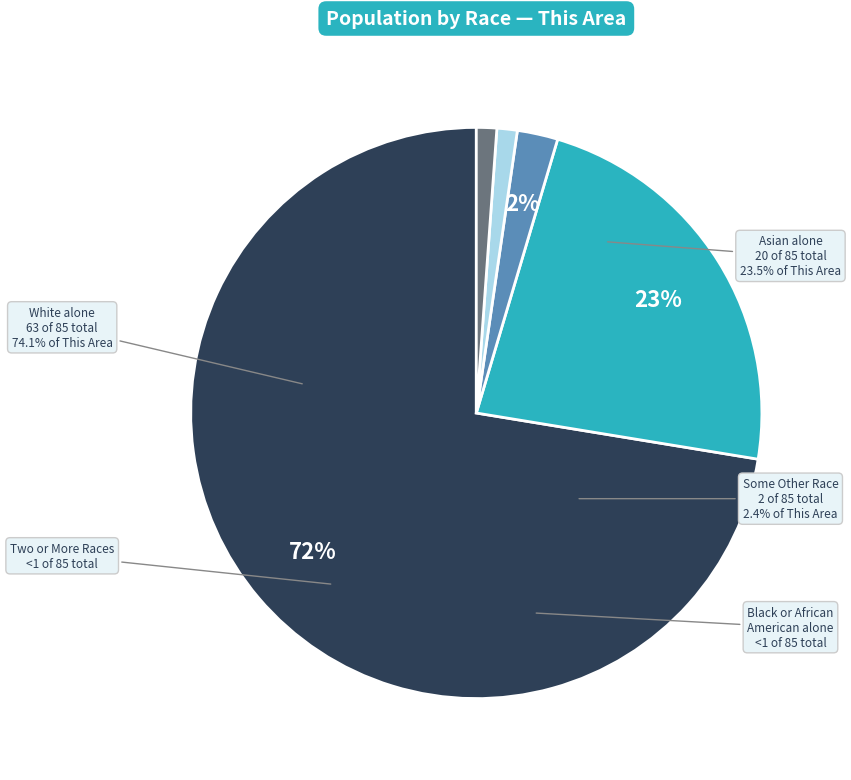

The Black or African American alone slice represents 0% of the pie. True or false?

True